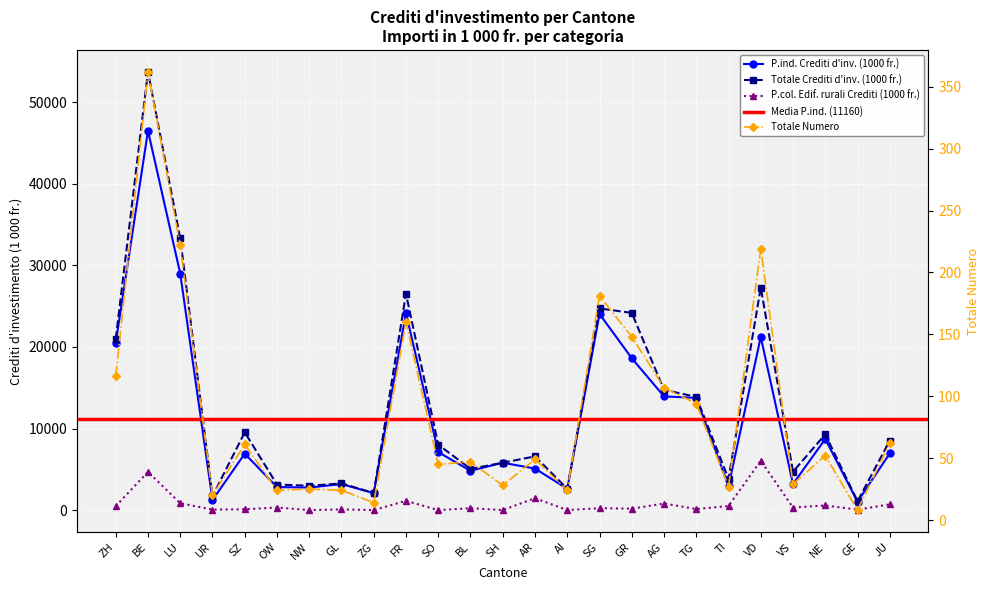

What is the difference between the highest and lowest values at SZ?

9476.0